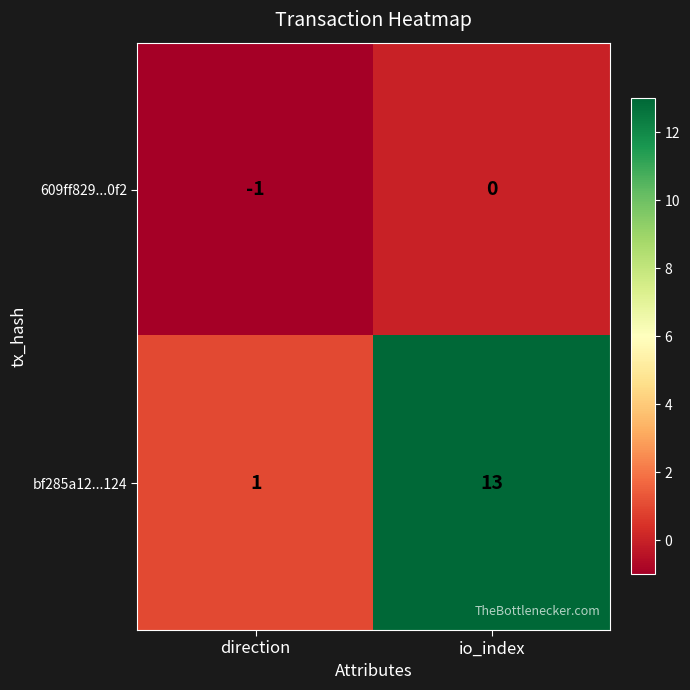

Which series has the largest total across all categories?

bf285a12...124